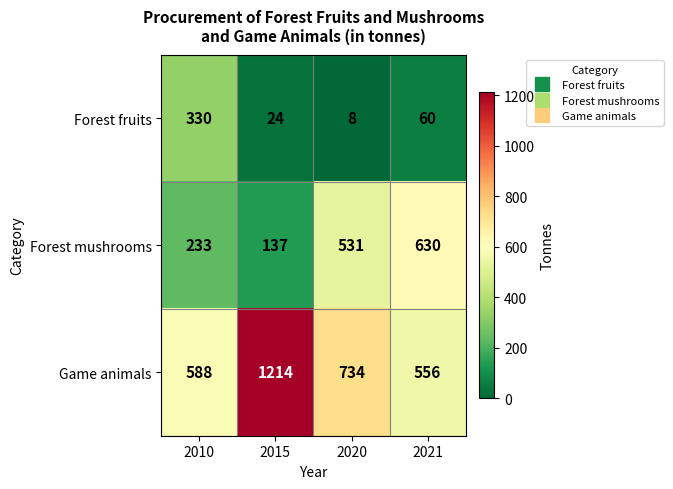

At which label is Forest fruits closest to 169?

2021